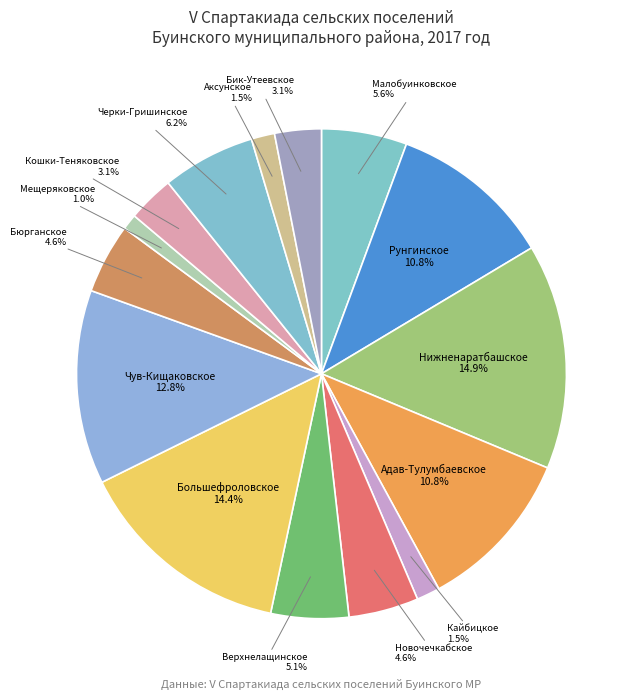

How many segments does this pie chart have?

15